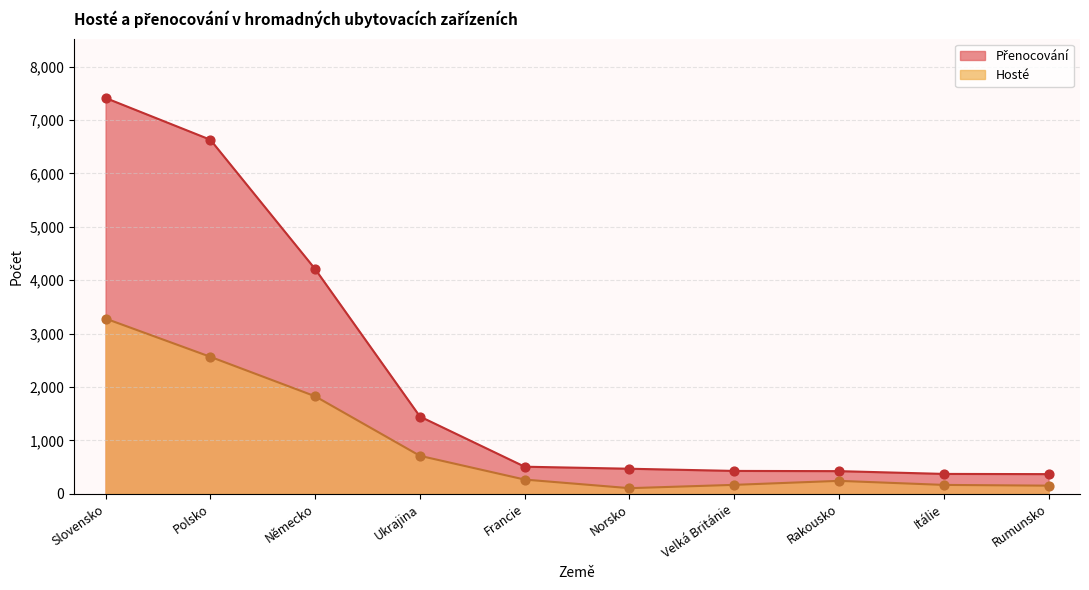

Which series contains the highest Y value?

Přenocování